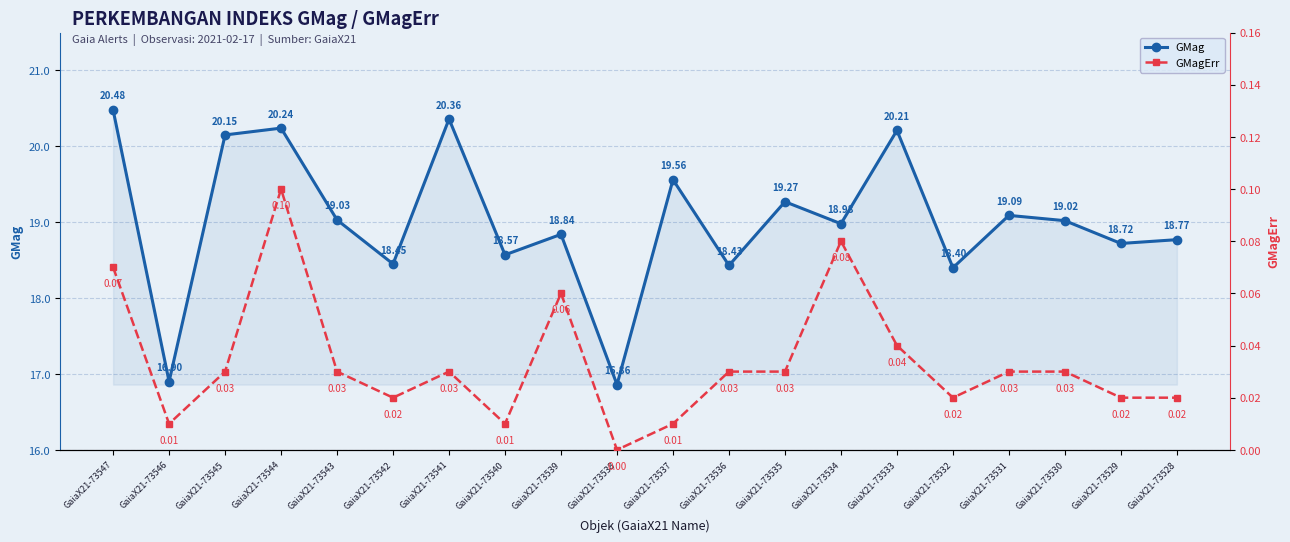

Where is the first local maximum for GMagErr?

GaiaX21-73544